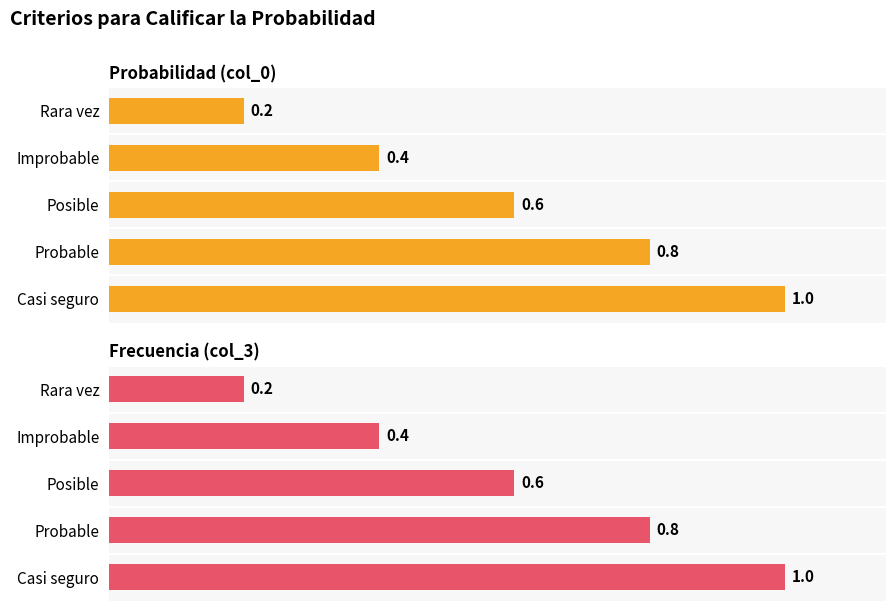

What is the sum of the Probabilidad (col_0) values at Casi seguro and Improbable?

1.4